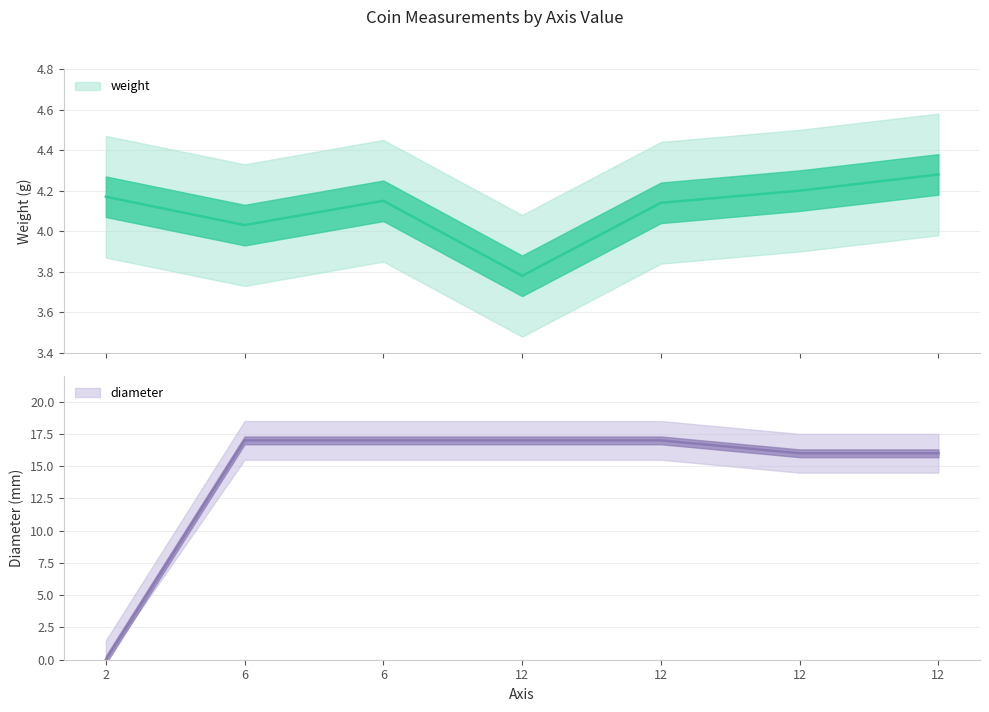

True or false: the data has more than 1 interior local peaks.

False